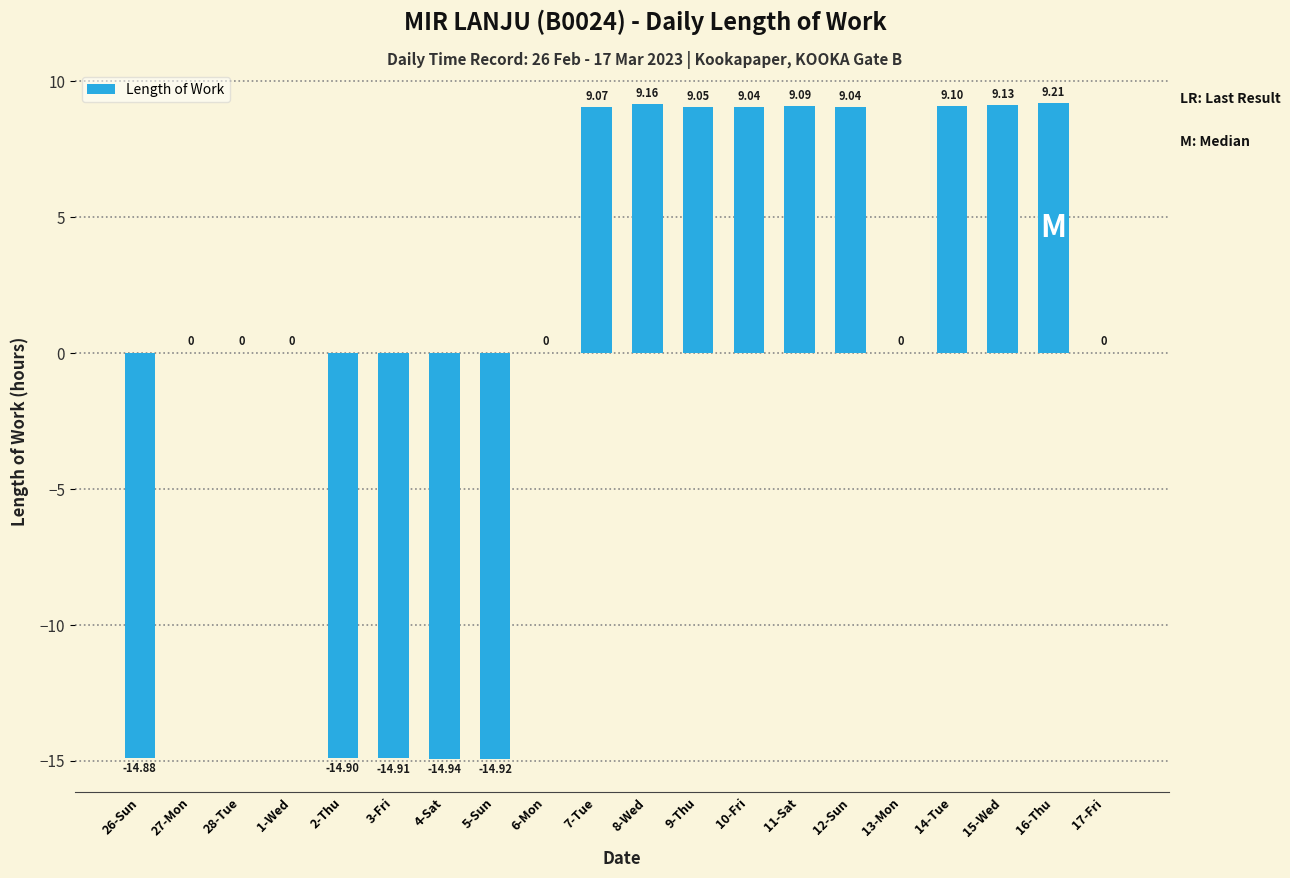

Reading left to right, what are all the values shown in this chart?

-14.9	0.0	0.0	0.0	-14.9	-14.9	-14.9	-14.9	0.0	9.1	9.2	9.1	9.0	9.1	9.0	0.0	9.1	9.1	9.2	0.0